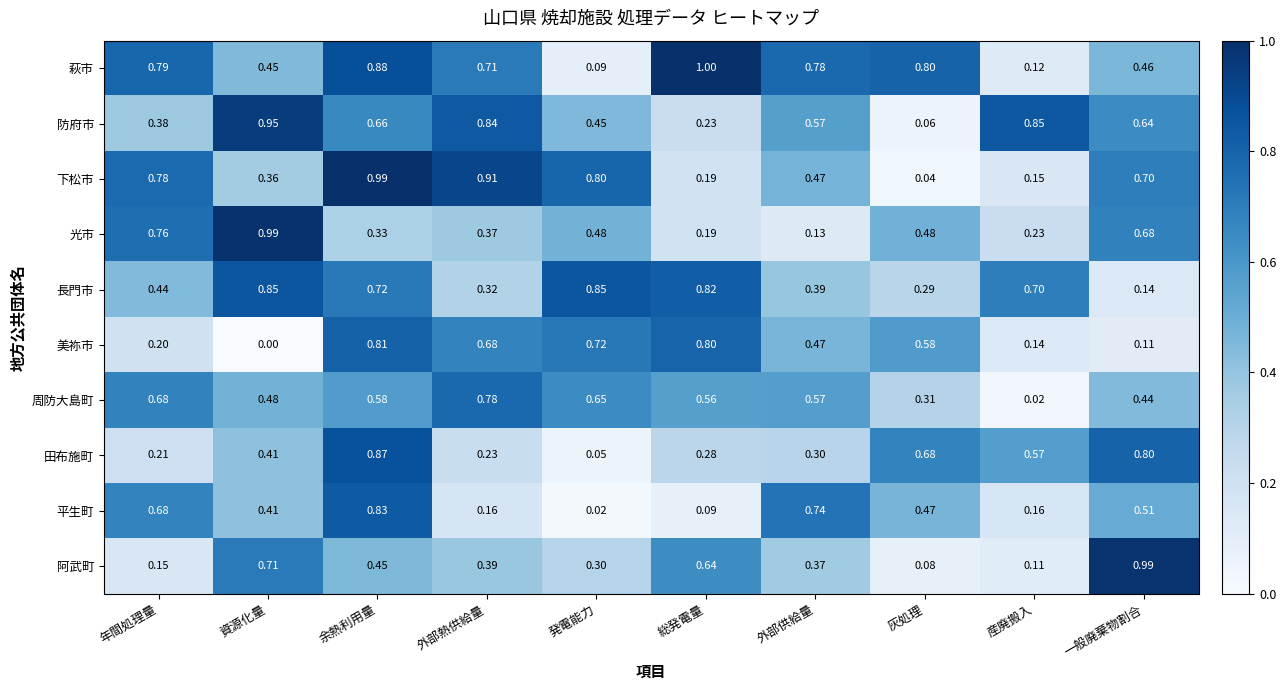

Which series has the largest range (max minus min)?

下松市